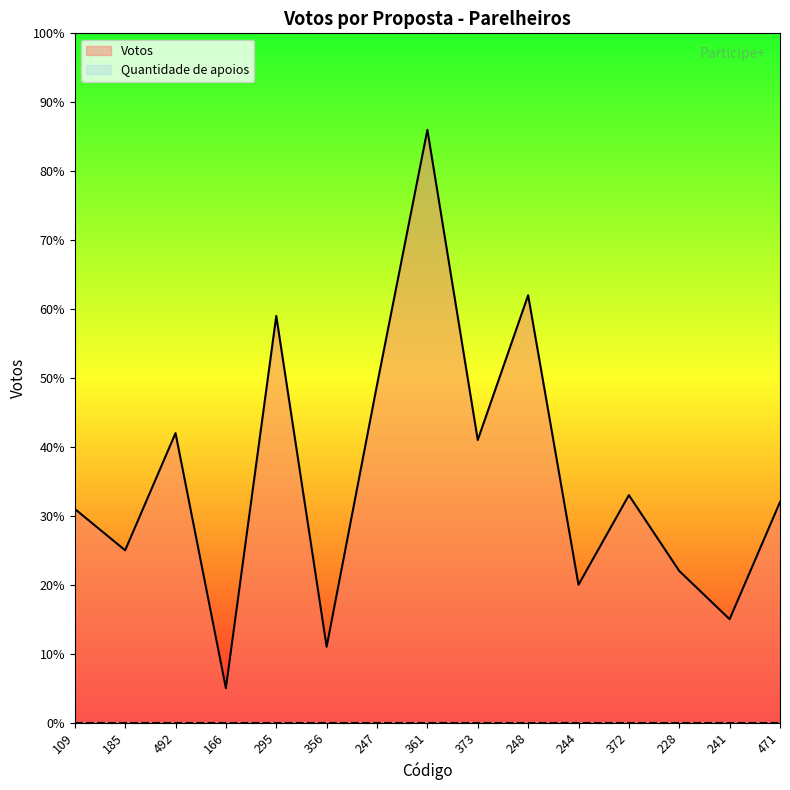

Count the number of categories in the chart.

15